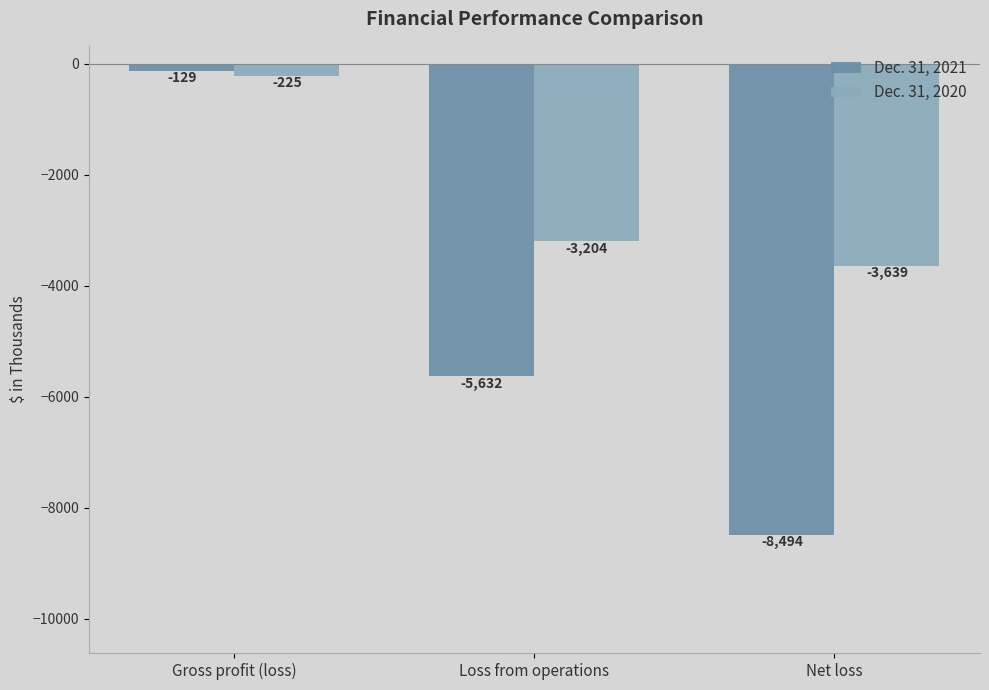

At which label does Dec. 31, 2021 reach its minimum?

Net loss